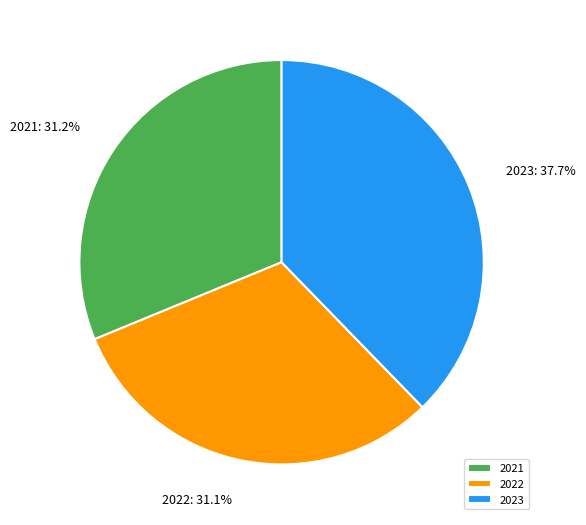

True or false: 2023 accounts for 43% of the total.

False